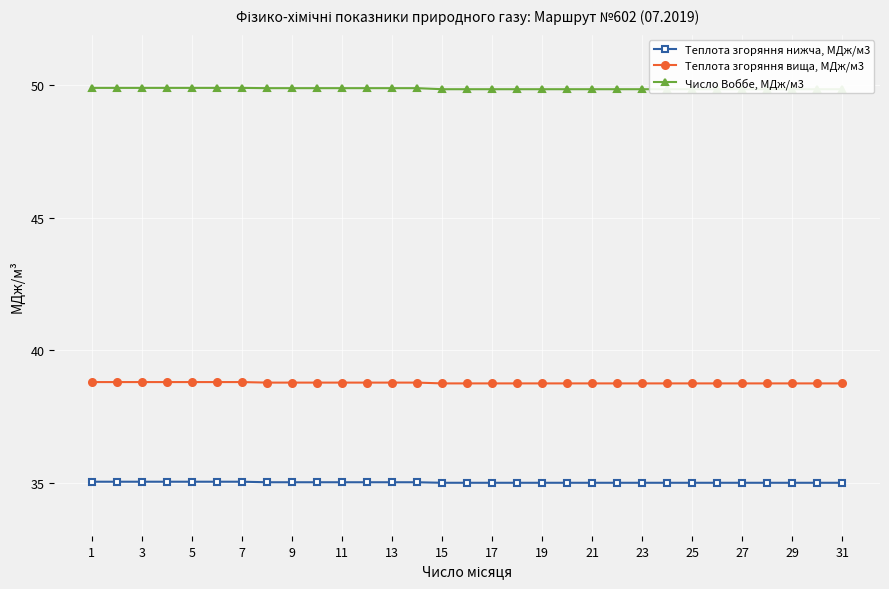

True or false: Теплота згоряння вища, МДж/м3 and Число Воббе, МДж/м3 intersect in this chart.

False